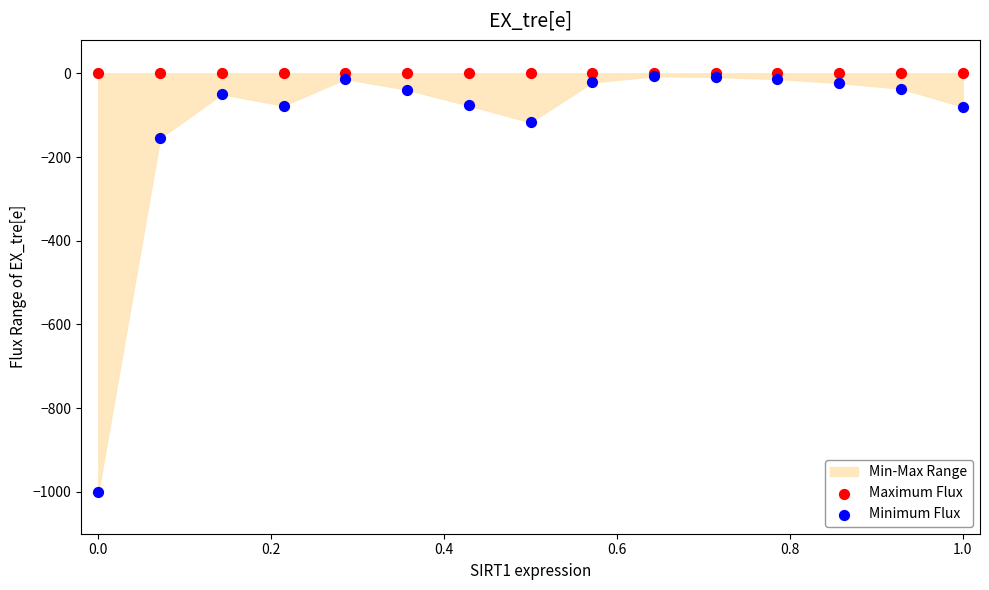

Across all series, what Y value is closest to -500?

-154.8